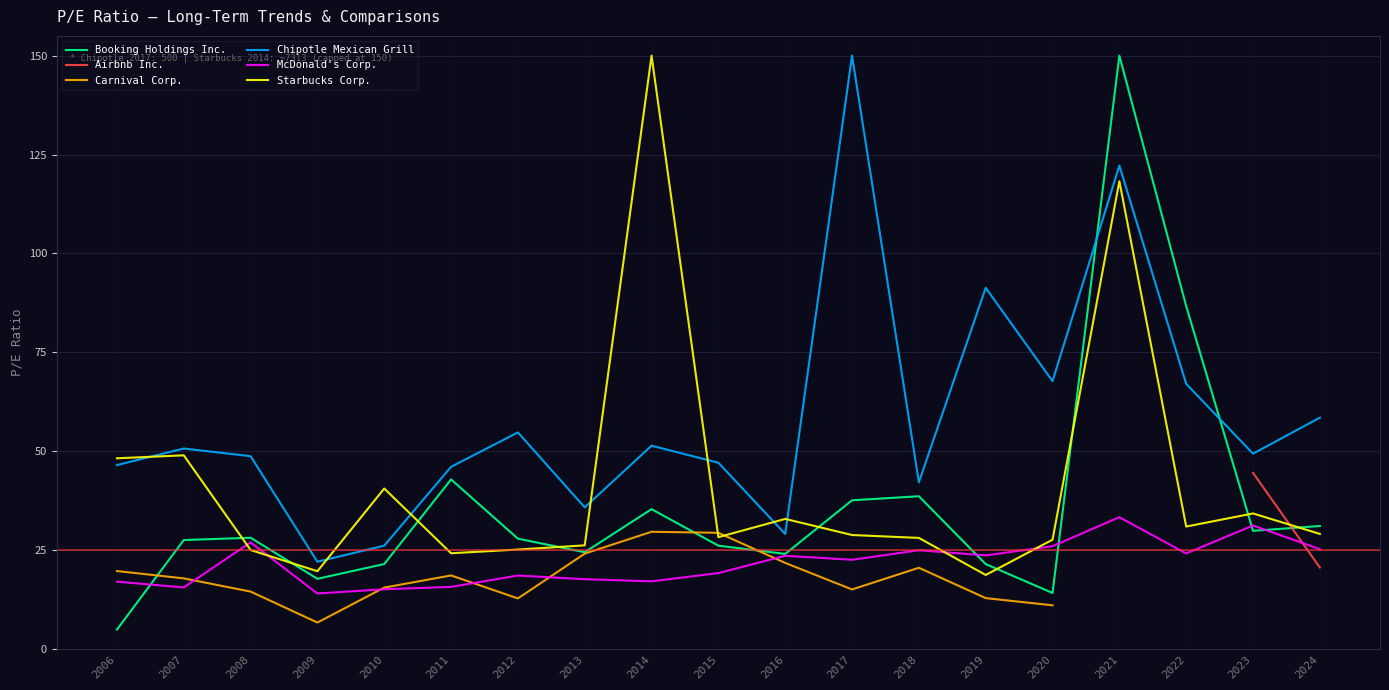

Which series has the largest range (max minus min)?

Booking Holdings Inc.